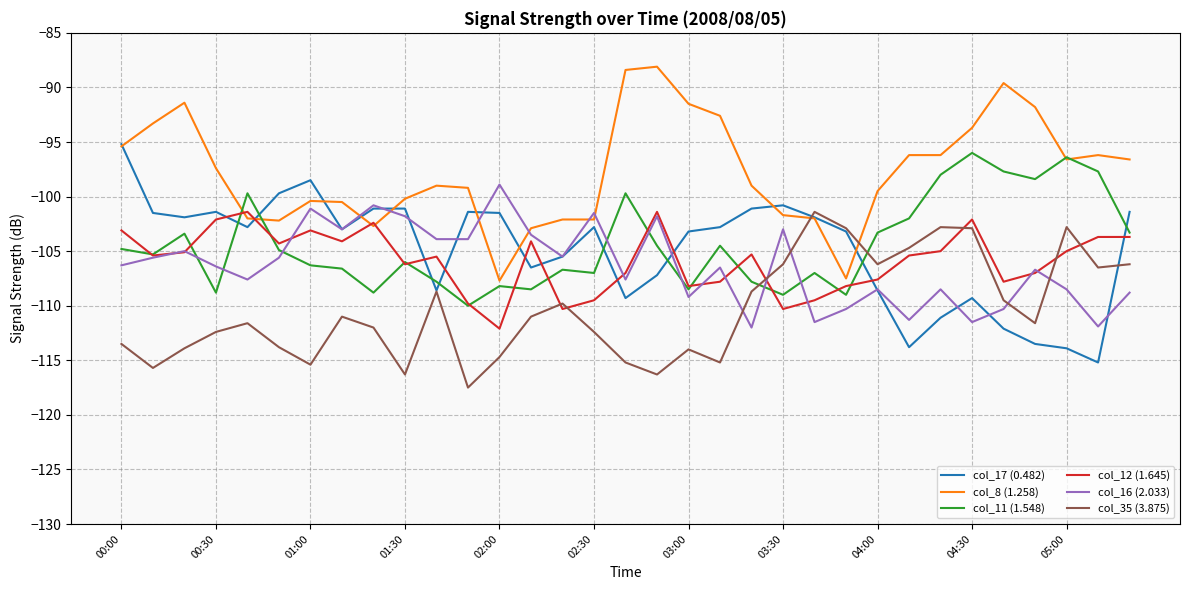

Is this an area chart (filled region under the line)?

No